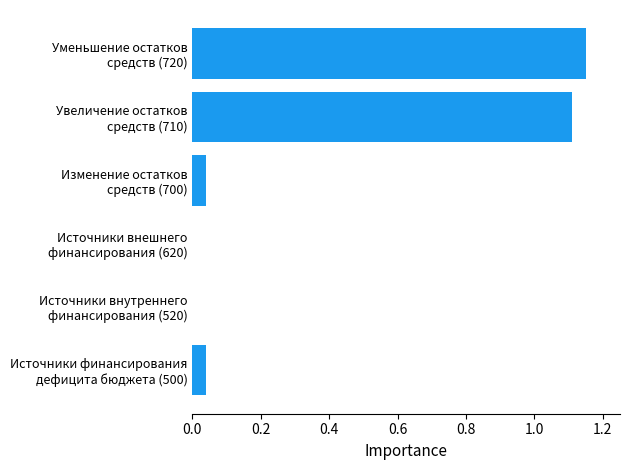

What is the sum of all values?

2.3